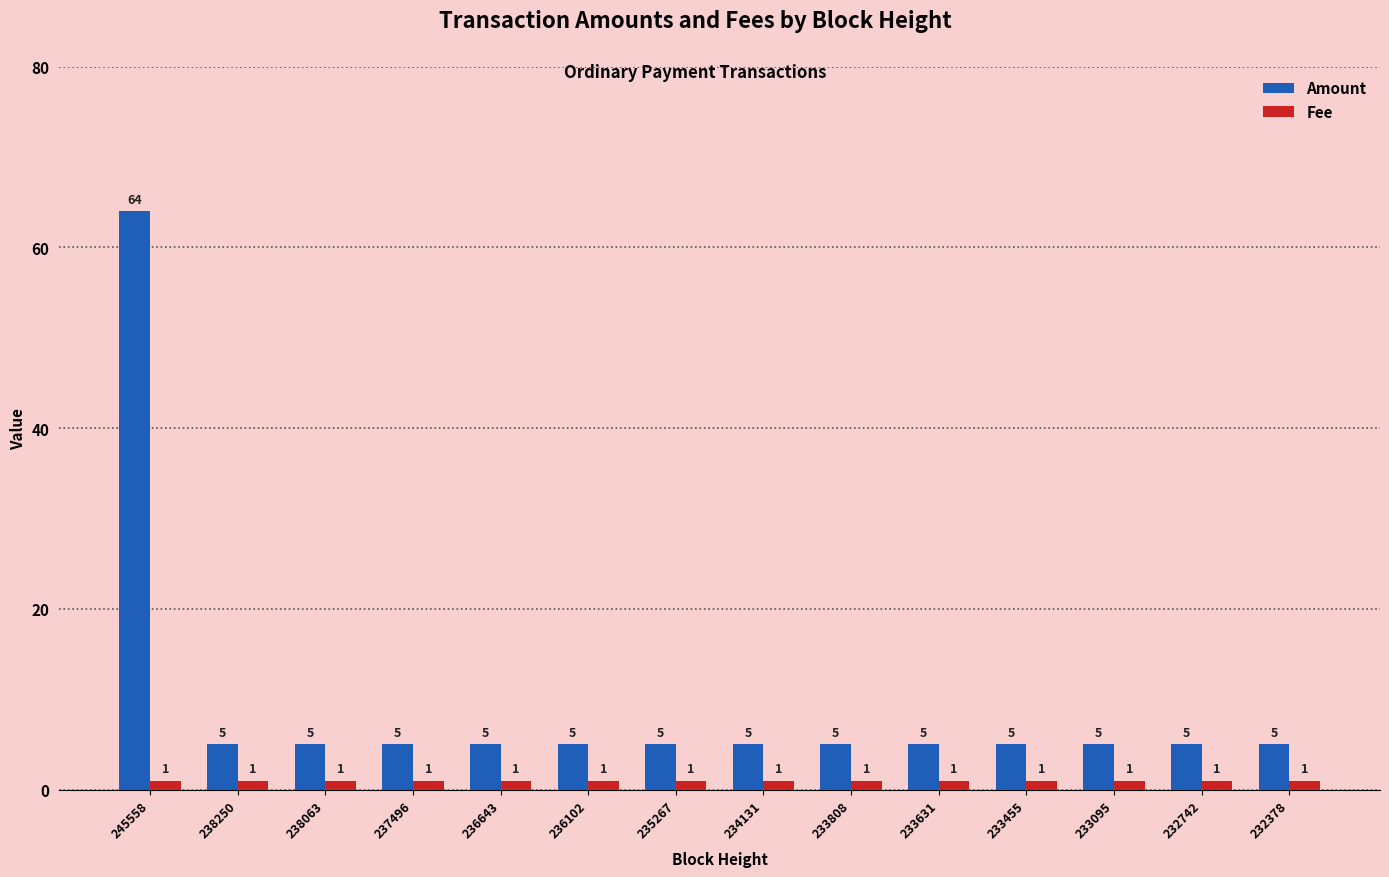

Rank the series at 233455 from highest to lowest value.

Amount, Fee